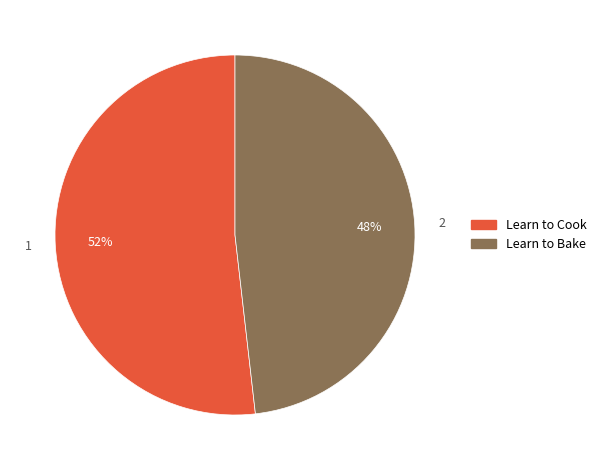

To the nearest percent, what percentage of the pie is Learn to Cook?

52%